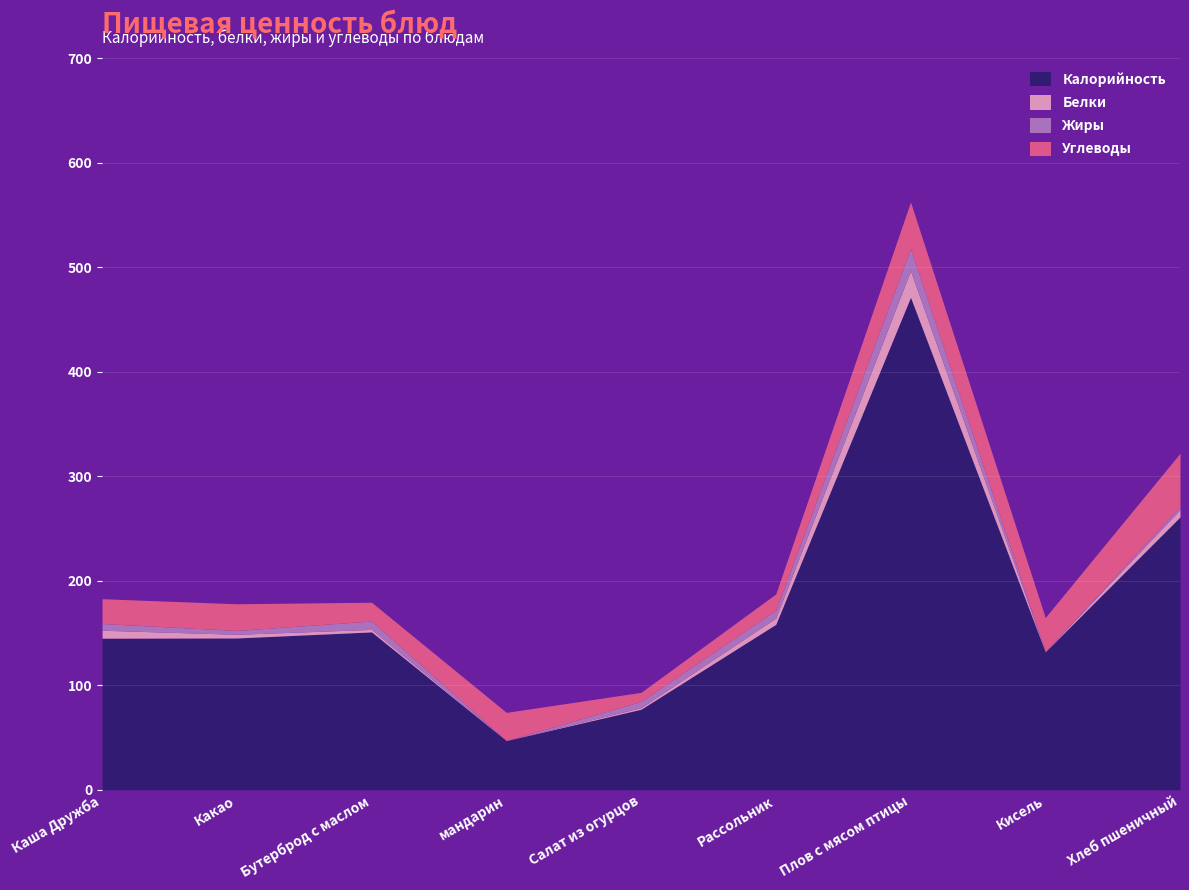

List the series in order of their peak value, lowest first.

Жиры, Белки, Углеводы, Калорийность